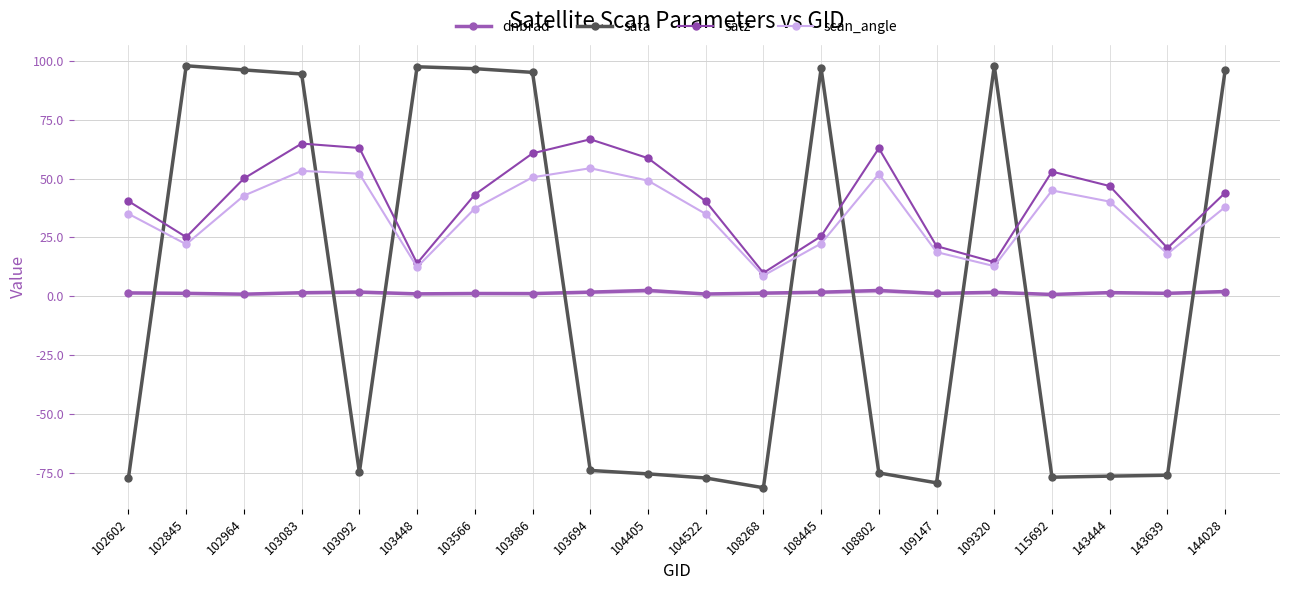

What is the difference between the second highest and second lowest values in the sata series?

177.2